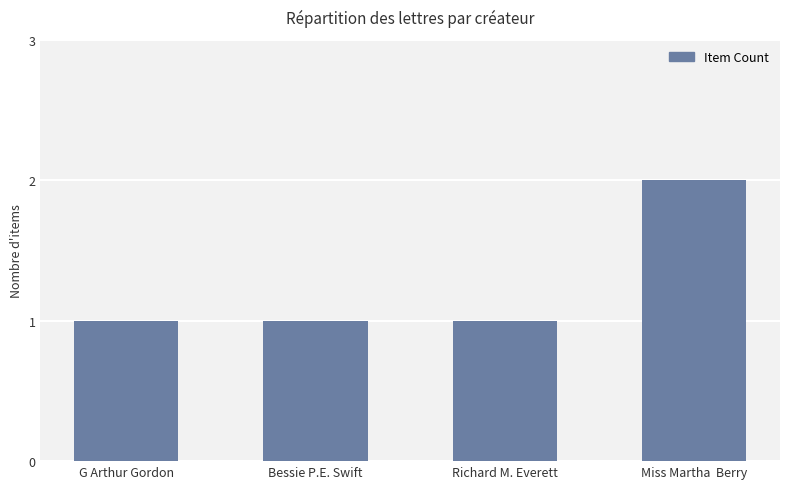

What is the ratio of the value at Bessie P.E. Swift to the value at Miss Martha  Berry?

0.5